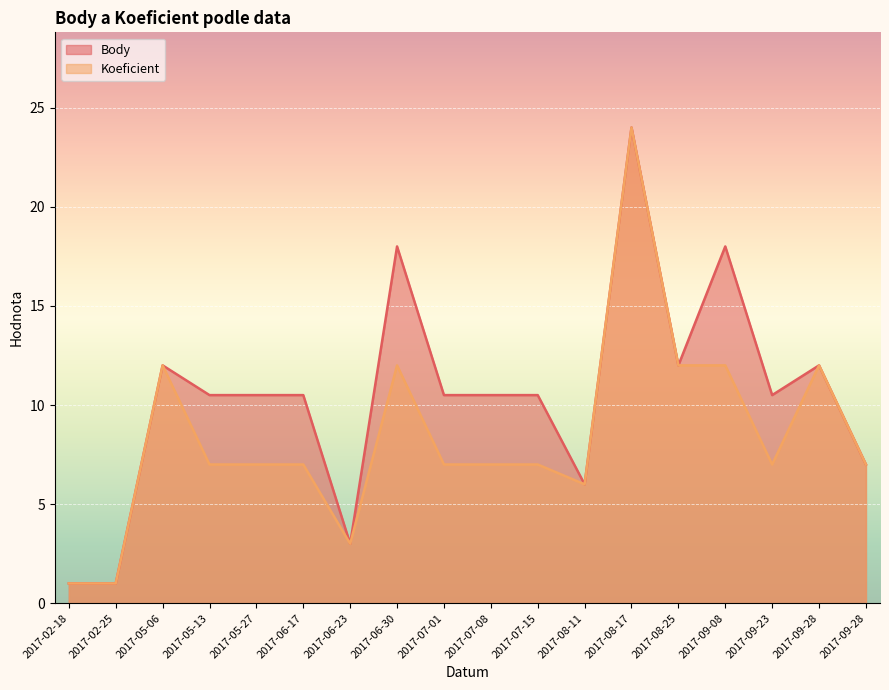

What is the label of the 18th point from the left?

2017-09-28